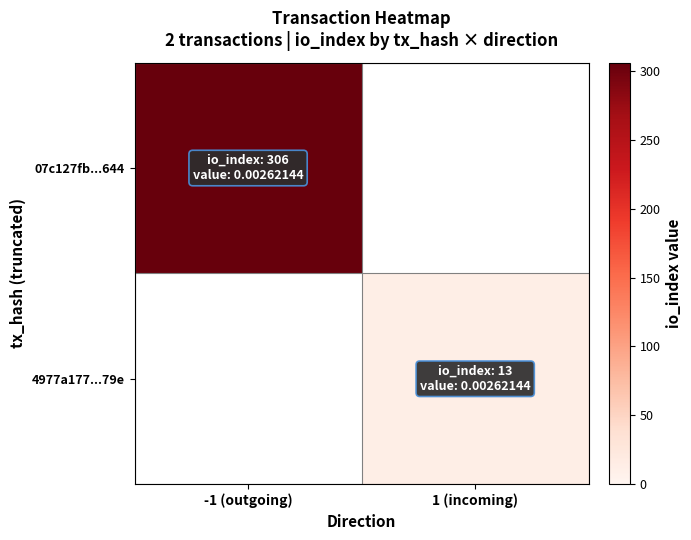

How many positive values does the 07c127fb...644 series have?

1